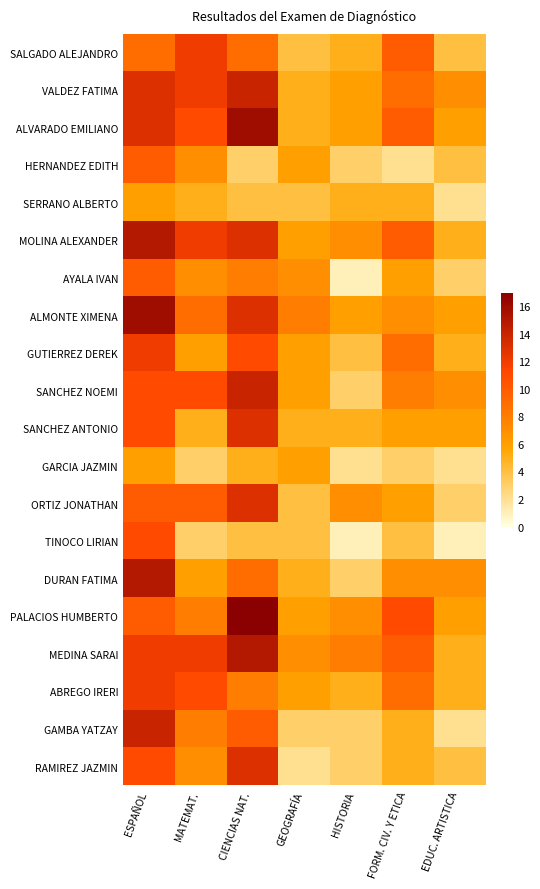

How many categories are shown in the chart?

7